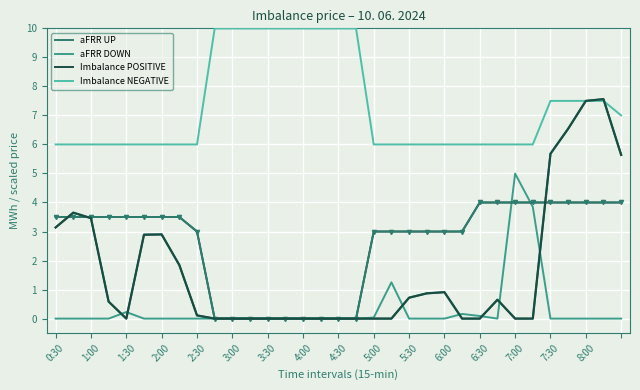

True or false: aFRR DOWN and Imbalance NEGATIVE intersect in this chart.

False